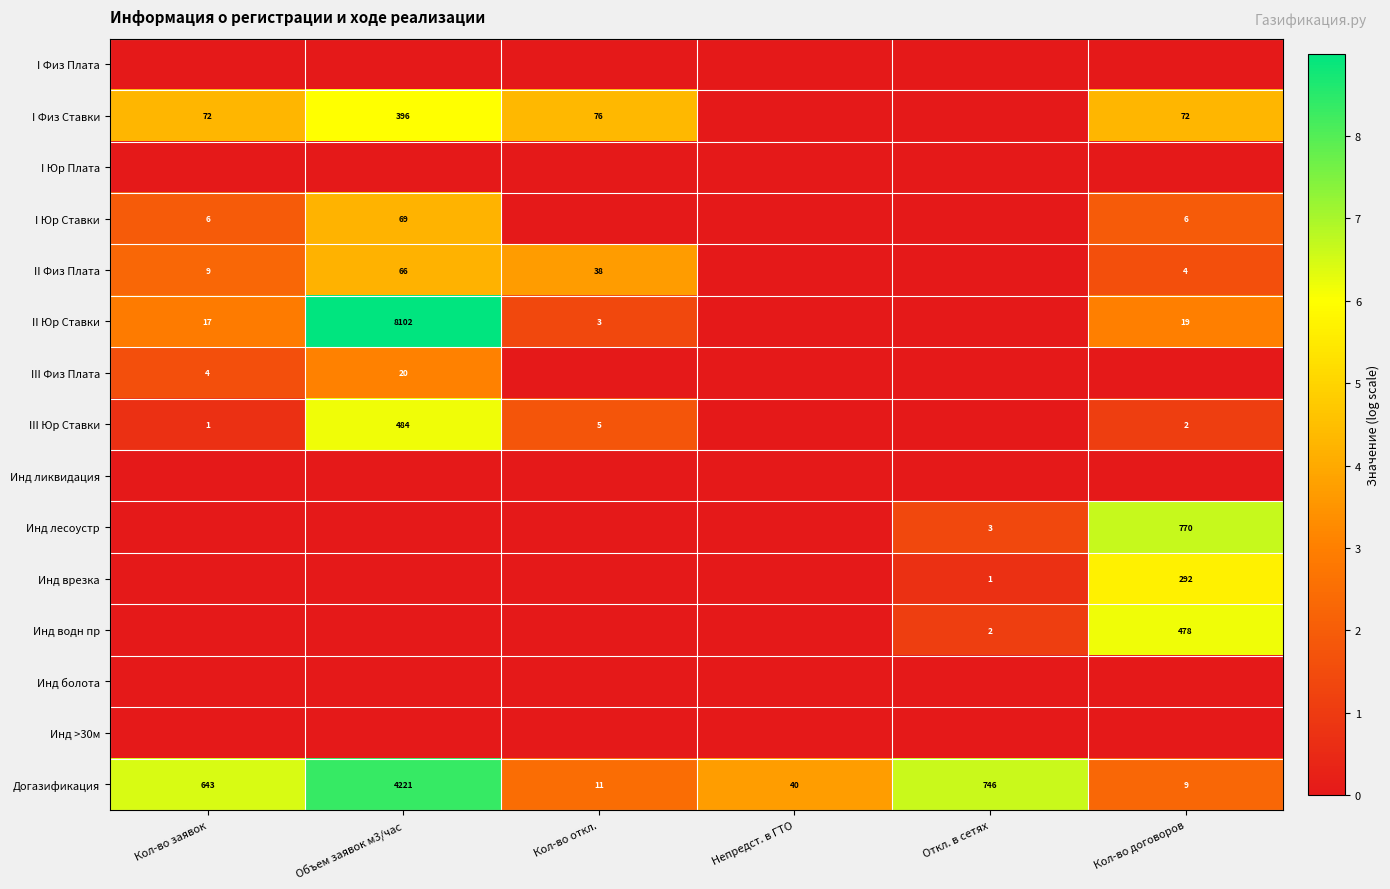

What is the difference between the maximum and minimum values in the Догазификация series?

4212